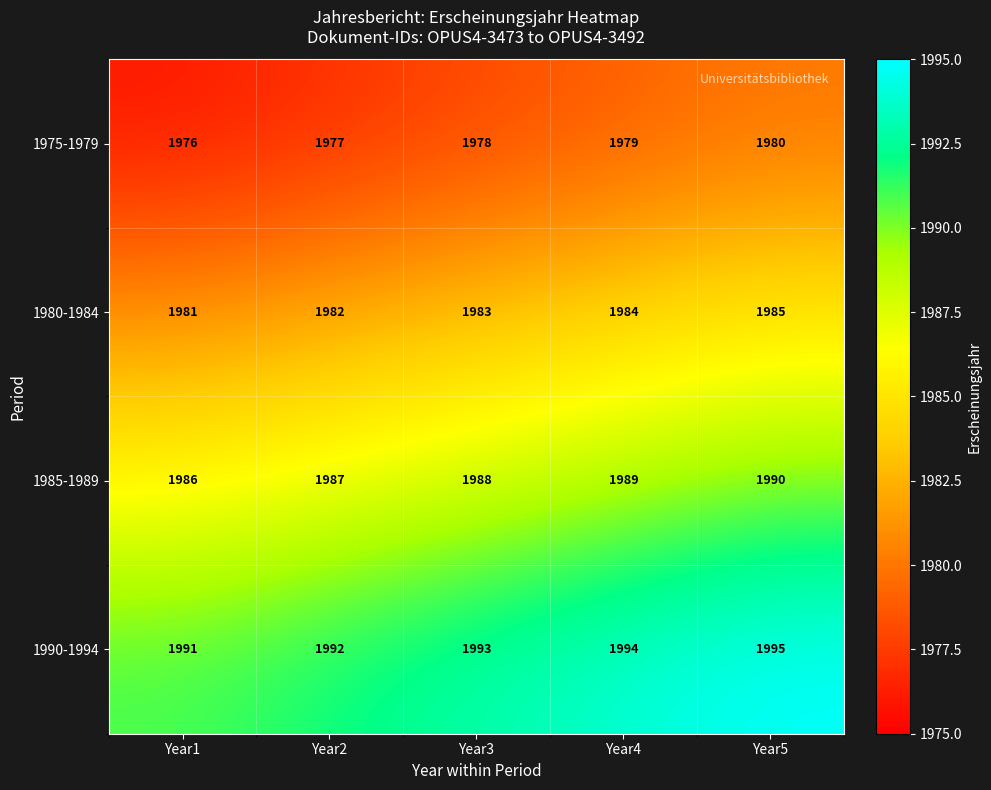

Reading right to left, list all the values displayed in this chart.

1975-1979: Year5=1980	Year4=1979	Year3=1978	Year2=1977	Year1=1976
1980-1984: Year5=1985	Year4=1984	Year3=1983	Year2=1982	Year1=1981
1985-1989: Year5=1990	Year4=1989	Year3=1988	Year2=1987	Year1=1986
1990-1994: Year5=1995	Year4=1994	Year3=1993	Year2=1992	Year1=1991